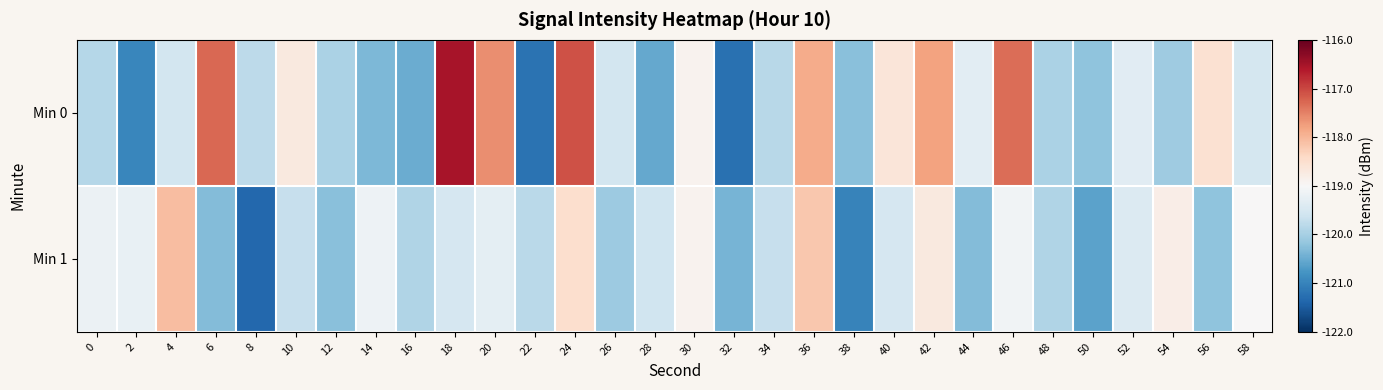

Reading right to left, extract all data points from this chart.

Min 0: 58=-119.5	56=-118.5	54=-120.1	52=-119.3	50=-120.2	48=-119.9	46=-117.3	44=-119.3	42=-117.8	40=-118.6	38=-120.3	36=-117.9	34=-119.8	32=-121.2	30=-118.9	28=-120.5	26=-119.5	24=-117.1	22=-121.2	20=-117.6	18=-116.5	16=-120.5	14=-120.3	12=-119.9	10=-118.7	8=-119.8	6=-117.3	4=-119.5	2=-121.0	0=-119.8
Min 1: 58=-119.0	56=-120.2	54=-118.8	52=-119.4	50=-120.6	48=-119.9	46=-119.1	44=-120.3	42=-118.7	40=-119.5	38=-121.0	36=-118.2	34=-119.7	32=-120.4	30=-118.9	28=-119.6	26=-120.1	24=-118.5	22=-119.8	20=-119.3	18=-119.5	16=-119.9	14=-119.2	12=-120.3	10=-119.7	8=-121.4	6=-120.3	4=-118.1	2=-119.2	0=-119.2